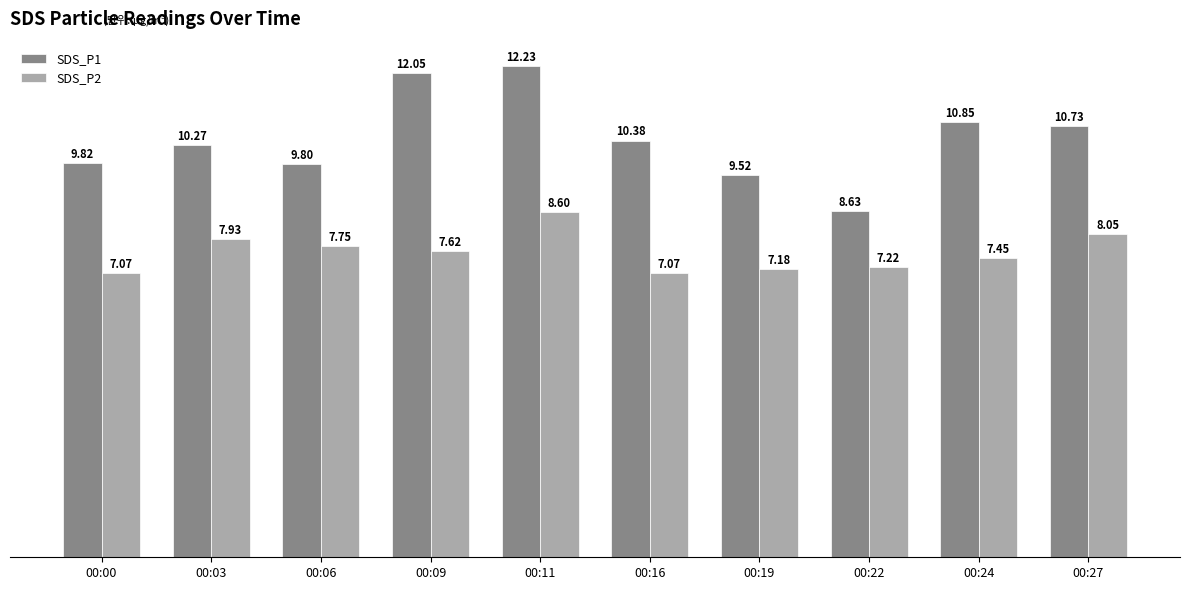

True or false: SDS_P2 has a value of 2.2 at 00:09.

False